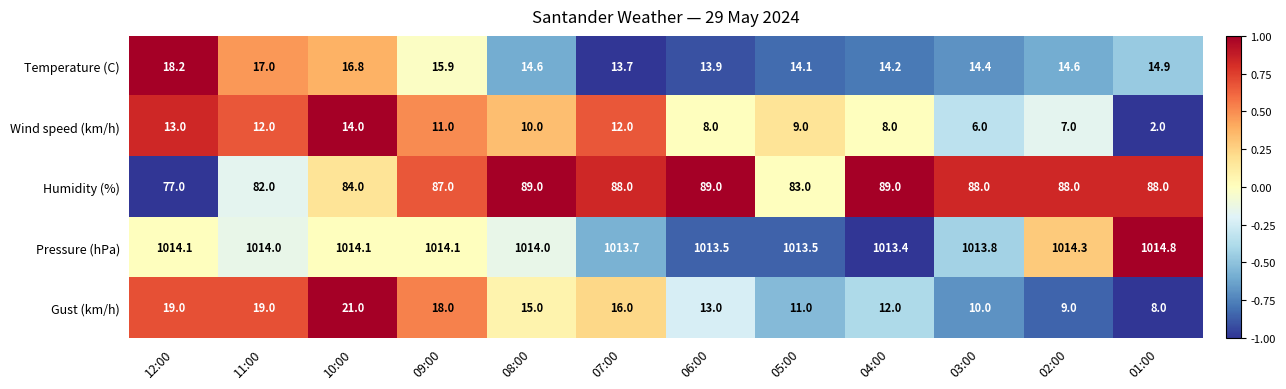

The value of Gust (km/h) at 12:00 is 19.0. True or false?

True